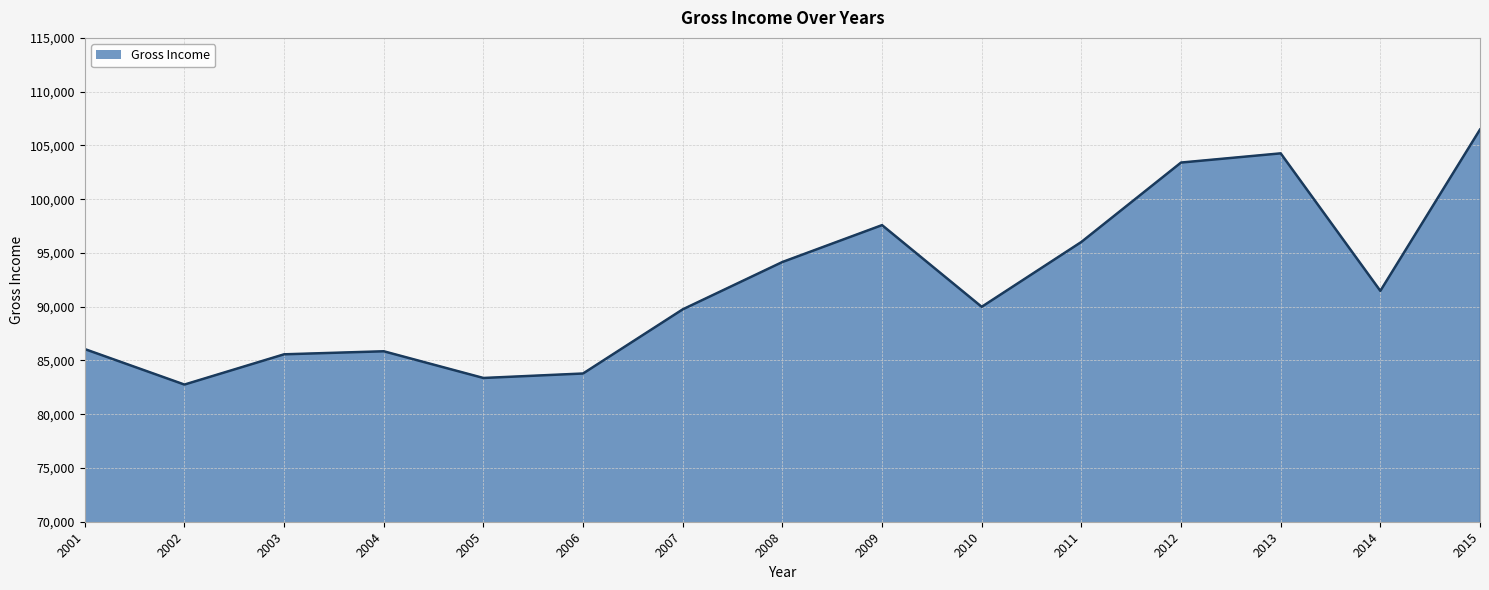

Read the value at 2006, to the nearest 50.

83800